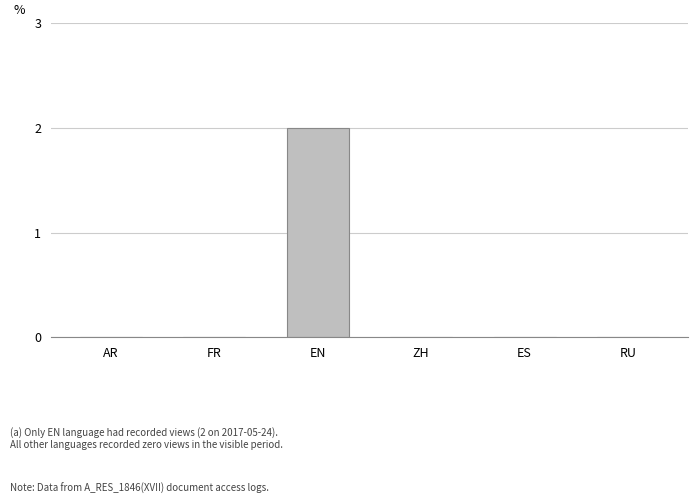

The chart shows a value of 0 at ZH. True or false?

True